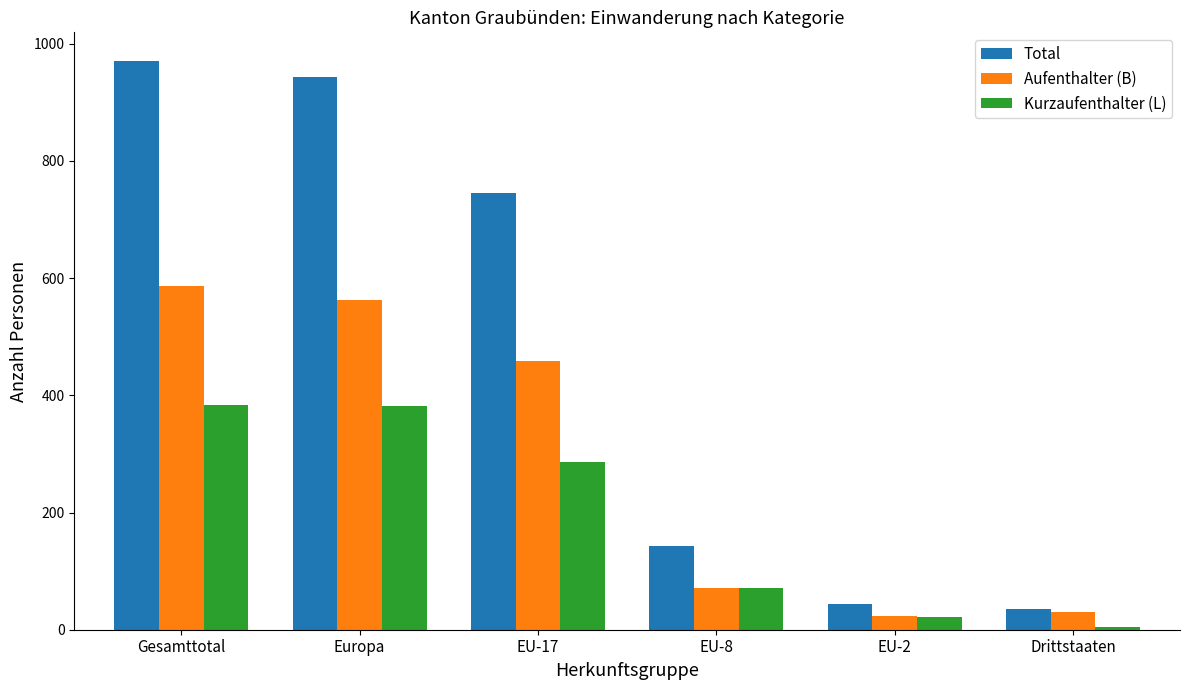

Where does the Aufenthalter (B) series first go above 459?

Gesamttotal